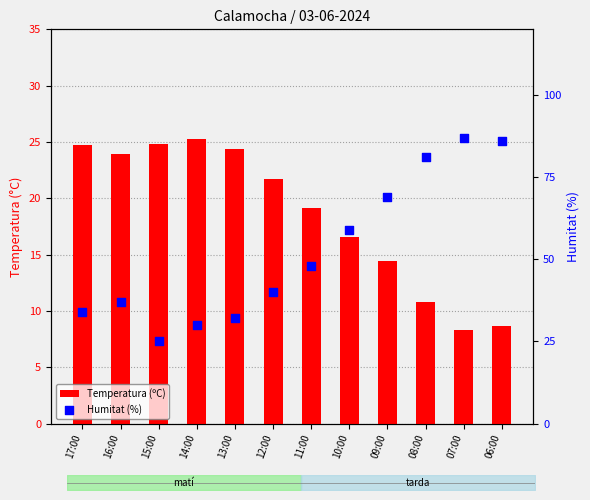

Which series reaches the maximum Y coordinate?

Humitat (%)